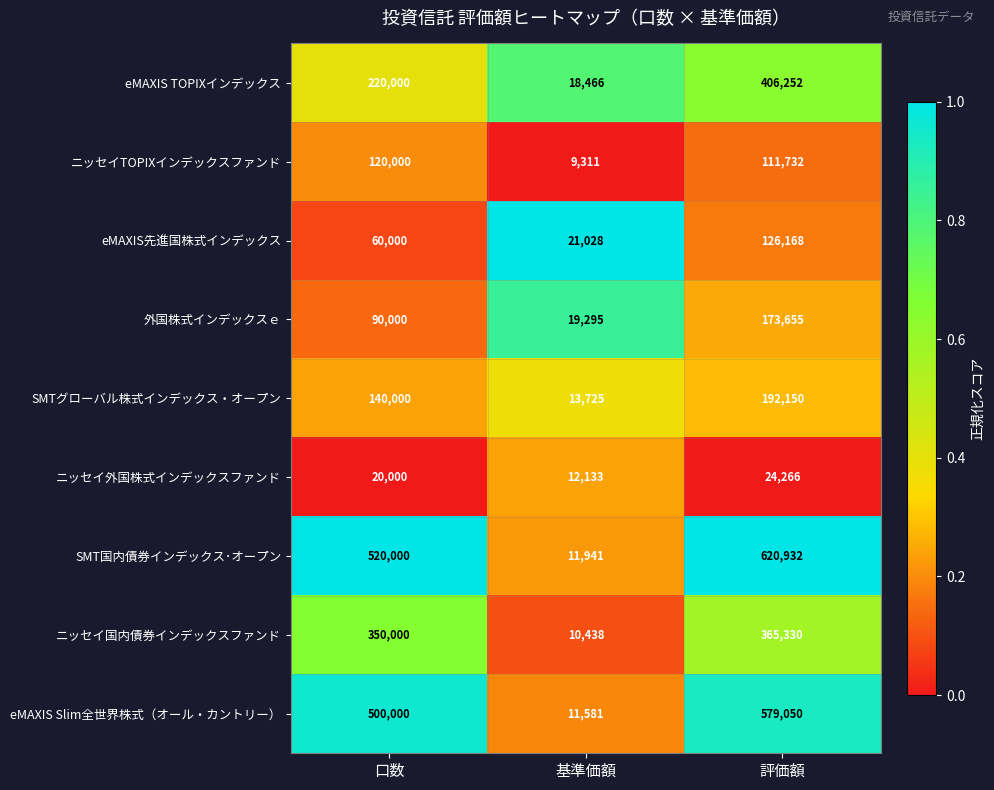

Reading right to left, what are all the values shown in this chart?

eMAXIS TOPIXインデックス: 評価額=406252	基準価額=18466	口数=220000
ニッセイTOPIXインデックスファンド: 評価額=111732	基準価額=9311	口数=120000
eMAXIS先進国株式インデックス: 評価額=126168	基準価額=21028	口数=60000
外国株式インデックスｅ: 評価額=173655	基準価額=19295	口数=90000
SMTグローバル株式インデックス・オープン: 評価額=192150	基準価額=13725	口数=140000
ニッセイ外国株式インデックスファンド: 評価額=24266	基準価額=12133	口数=20000
SMT国内債券インデックス･オープン: 評価額=620932	基準価額=11941	口数=520000
ニッセイ国内債券インデックスファンド: 評価額=365330	基準価額=10438	口数=350000
eMAXIS Slim全世界株式（オール・カントリー）: 評価額=579050	基準価額=11581	口数=500000